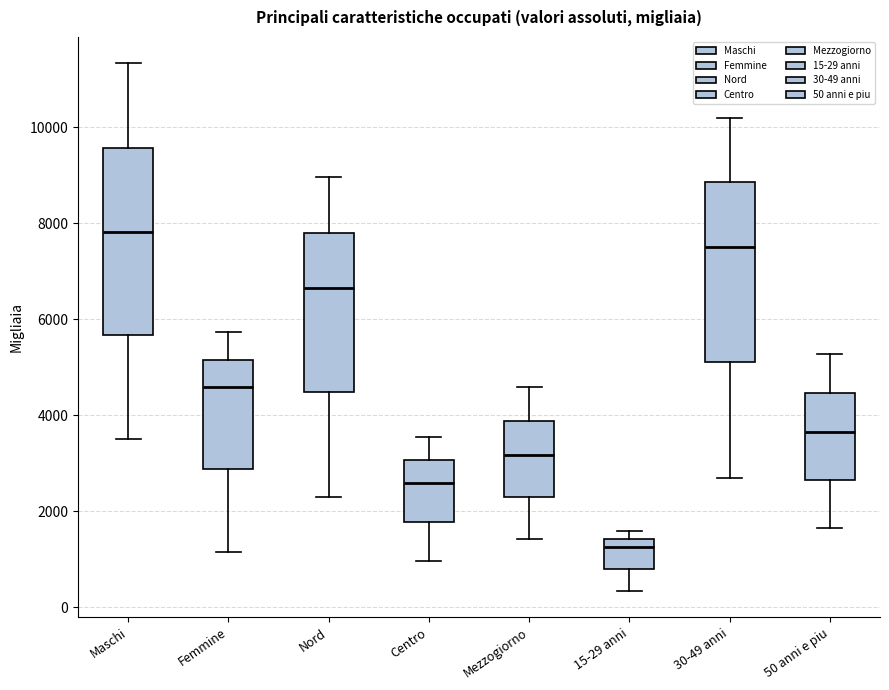

Reading left to right, transcribe this box plot: for each box, give where its median line is, the range the box spans, and where its two whiskers end, as read against the y-axis. The values are not printed on the chart, so give them approximately, as read against the axis.

Maschi: median 7800, box 5600 to 9600, whiskers 3600 to 11400
Femmine: median 4600, box 2800 to 5200, whiskers 1200 to 5800
Nord: median 6600, box 4400 to 7800, whiskers 2200 to 9000
Centro: median 2600, box 1800 to 3000, whiskers 1000 to 3600
Mezzogiorno: median 3200, box 2200 to 3800, whiskers 1400 to 4600
15-29 anni: median 1200, box 800 to 1400, whiskers 400 to 1600
30-49 anni: median 7600, box 5000 to 8800, whiskers 2600 to 10200
50 anni e piu: median 3600, box 2600 to 4400, whiskers 1600 to 5200